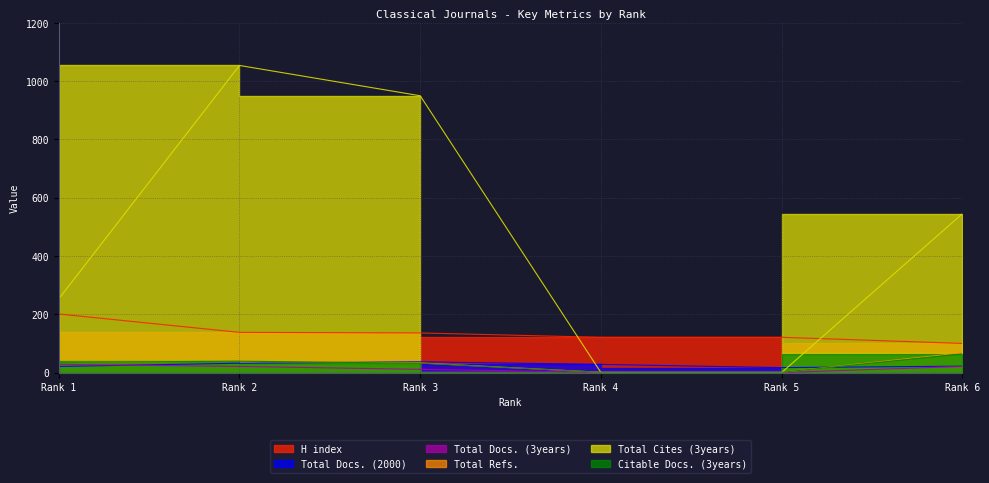

The Total Docs. (2000) series shows 28 at Rank 4. True or false?

True